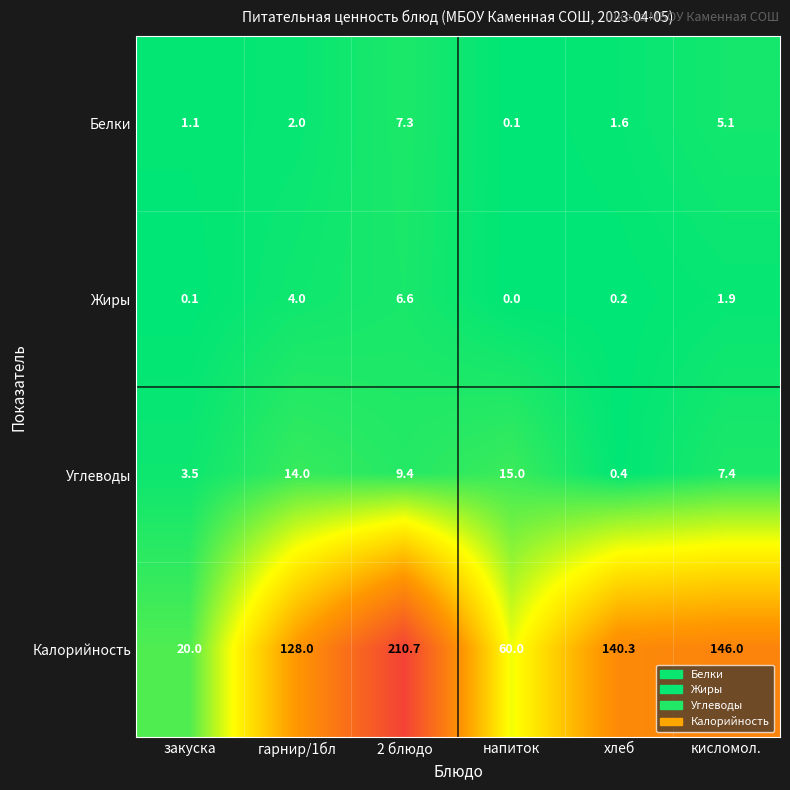

Reading left to right, what are all the values shown in this chart?

Белки: закуска=1.1	гарнир/1бл=2.0	2 блюдо=7.3	напиток=0.1	хлеб=1.6	кисломол.=5.1
Жиры: закуска=0.1	гарнир/1бл=4.0	2 блюдо=6.6	напиток=0.0	хлеб=0.2	кисломол.=1.9
Углеводы: закуска=3.5	гарнир/1бл=14.0	2 блюдо=9.4	напиток=15.0	хлеб=0.4	кисломол.=7.4
Калорийность: закуска=20.0	гарнир/1бл=128.0	2 блюдо=210.7	напиток=60.0	хлеб=140.3	кисломол.=146.0